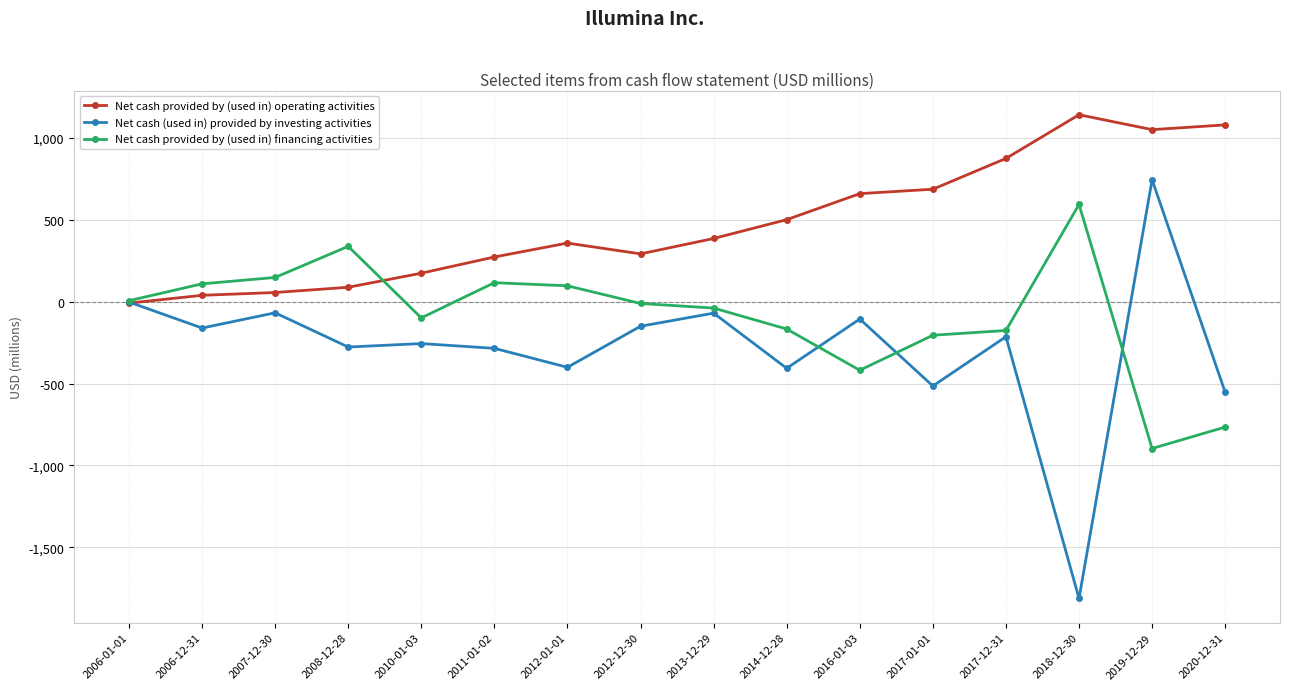

What is the difference between the highest and lowest values at 2012-01-01?

759